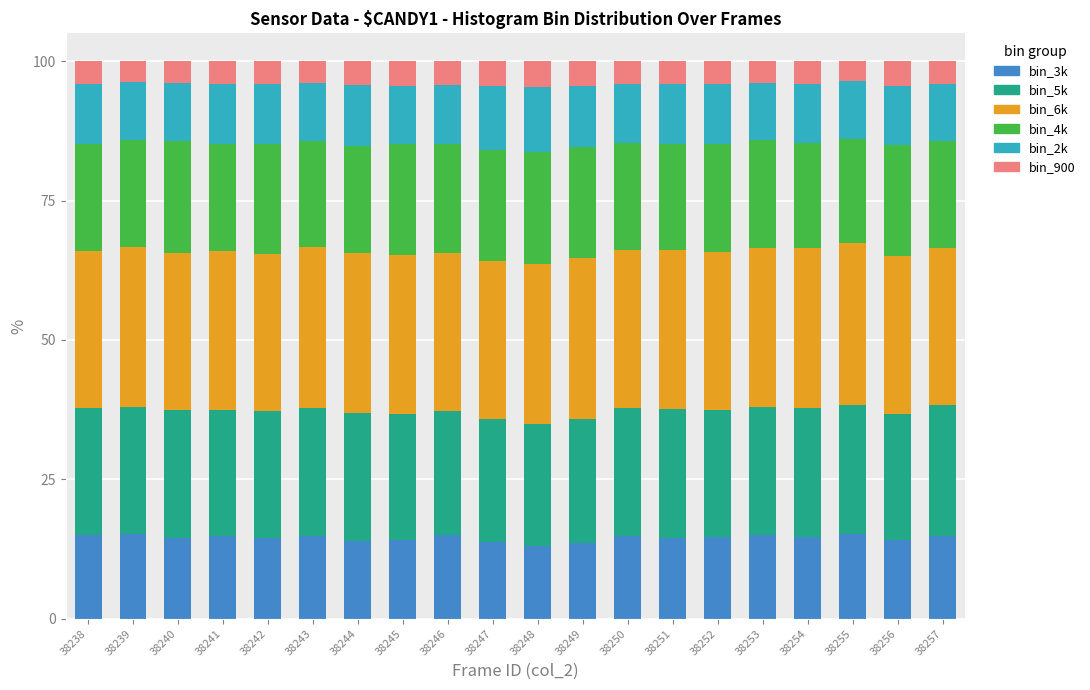

What is the maximum value for bin_3k?

15.3